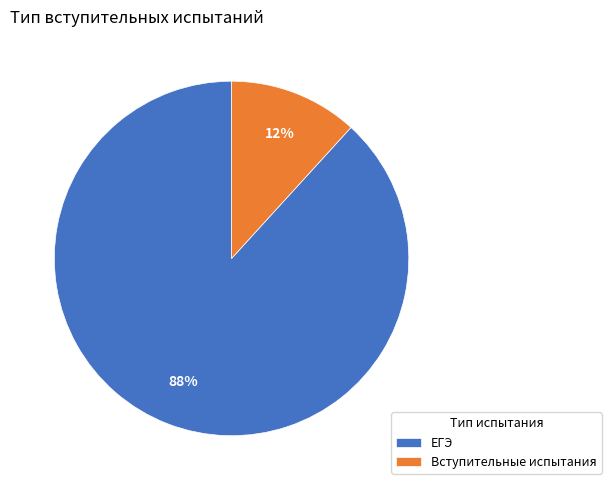

How many slices are in this pie chart?

2